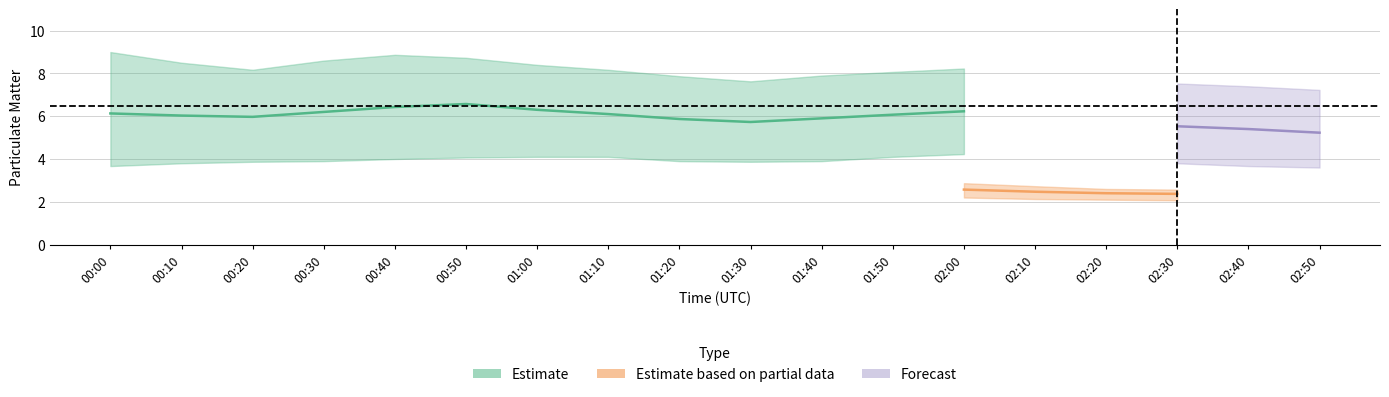

At which category does P2_lower reach its first local peak?

02:00